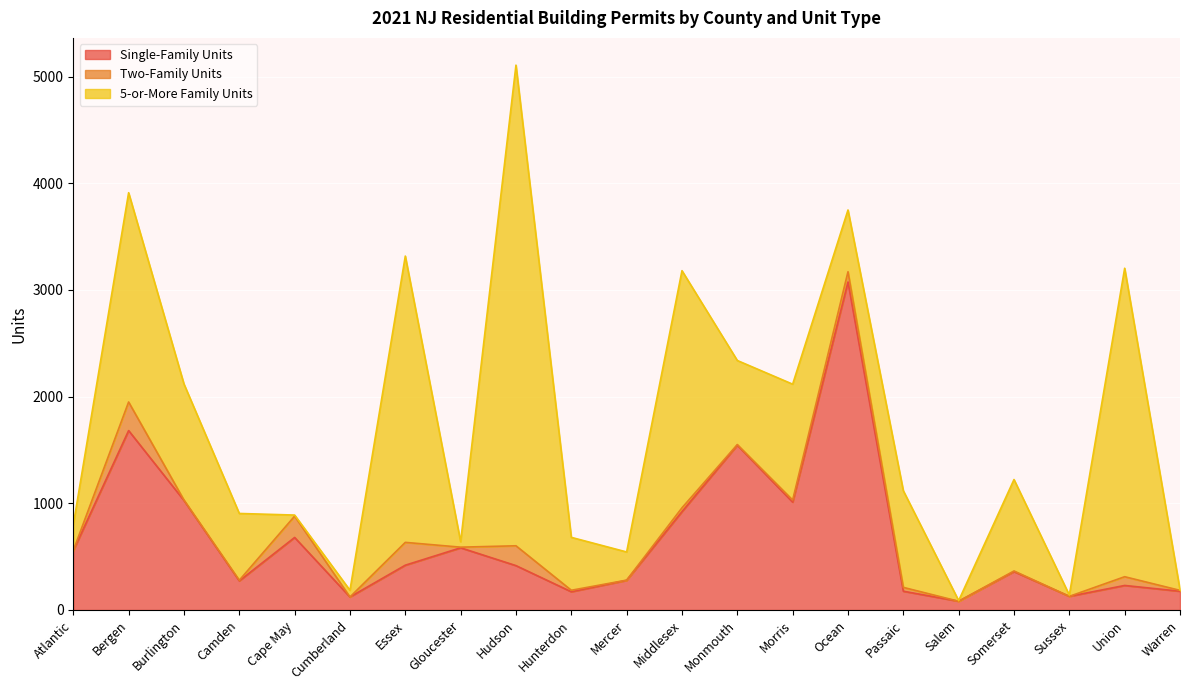

True or false: Single-Family Units has a value of 101 at Warren.

False